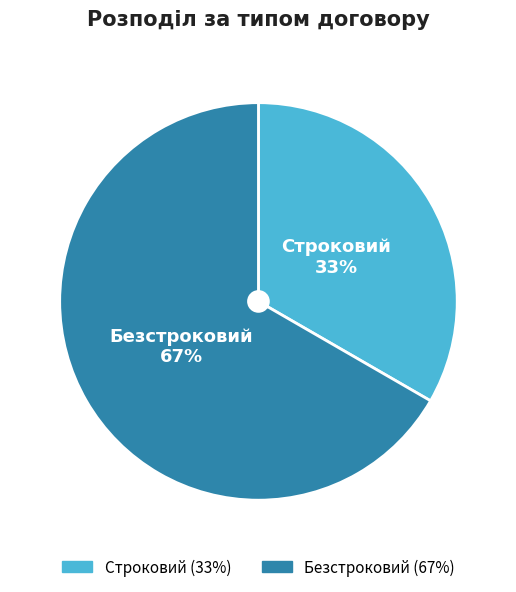

Is there any slice that represents more than half of the pie?

Yes